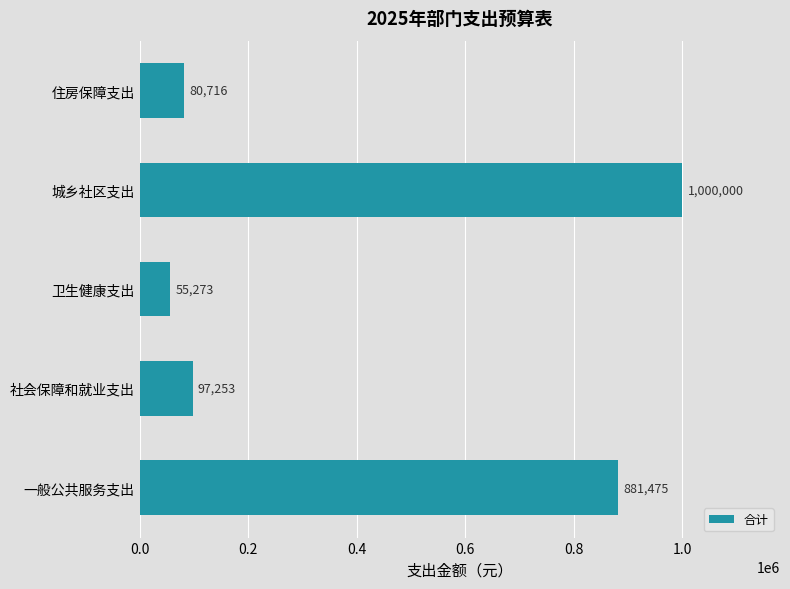

The chart shows a value of 881474.8 at 一般公共服务支出. True or false?

True